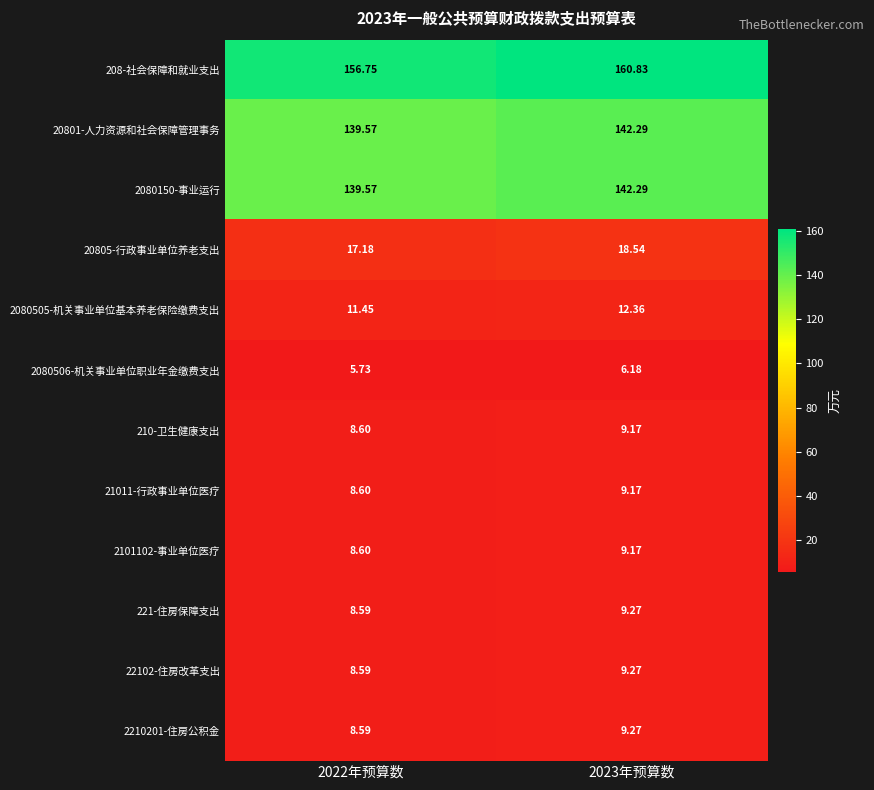

At which category does the chart reach its minimum across all series?

2022年预算数